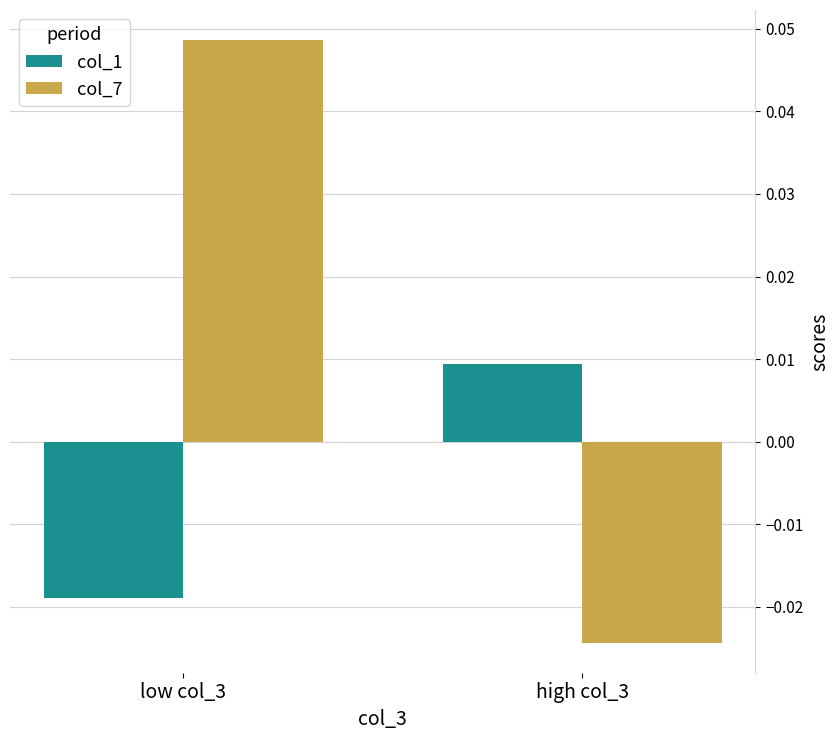

How many negative values does the col_1 series have?

1